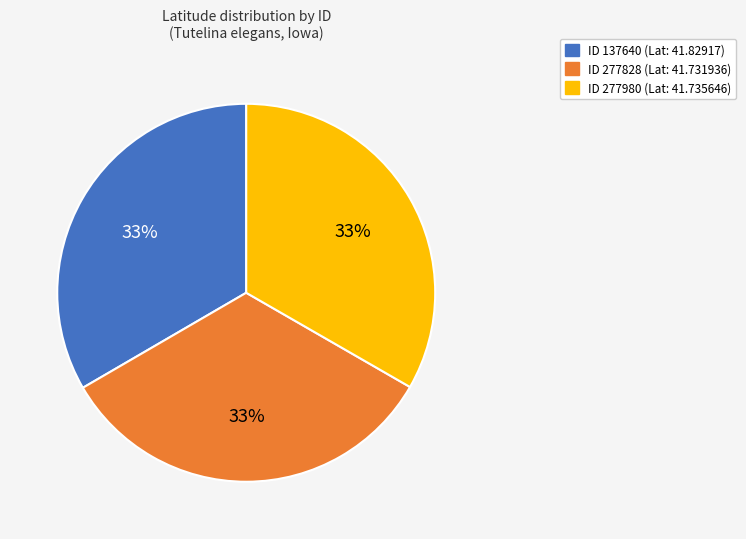

To the nearest percent, what is the average slice percentage?

33%